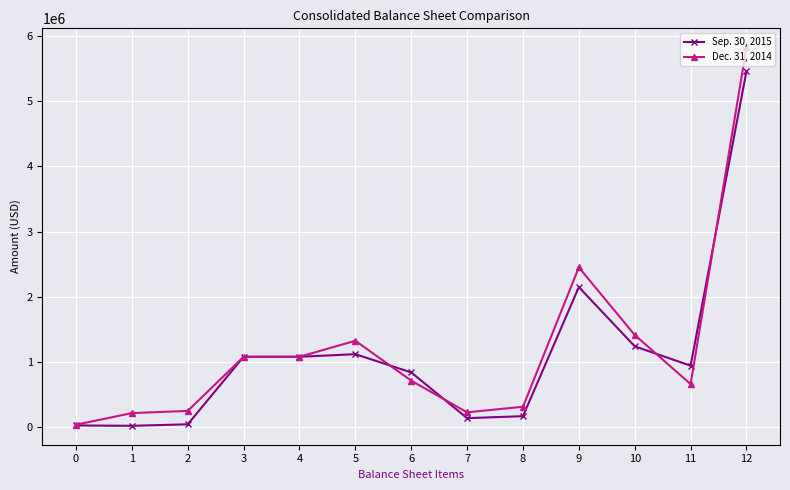

At how many categories does at least one series exceed 81865?

12